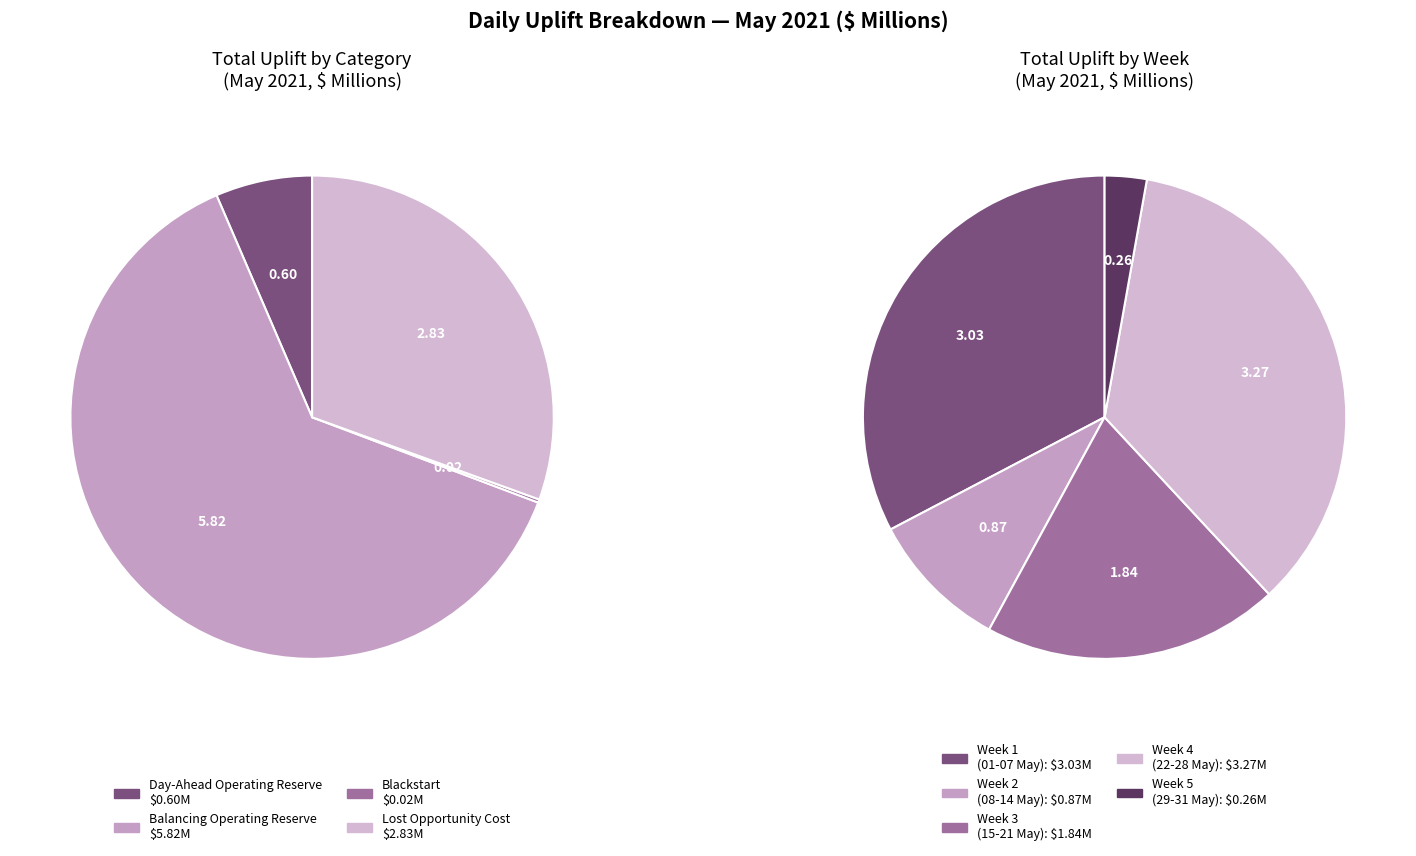

Which series has the largest range (max minus min)?

Lost Opportunity Cost